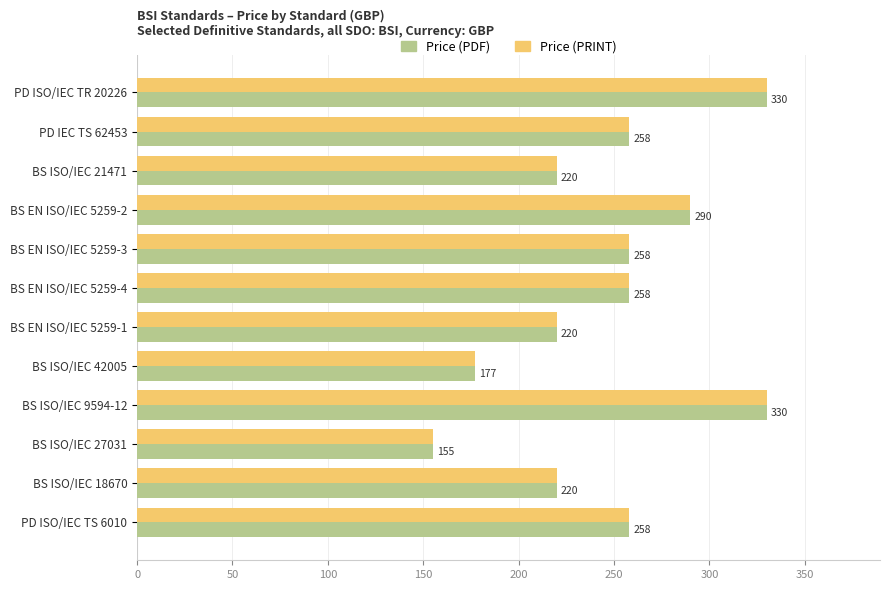

What are all the series names shown in the legend?

Price (PDF), Price (PRINT)